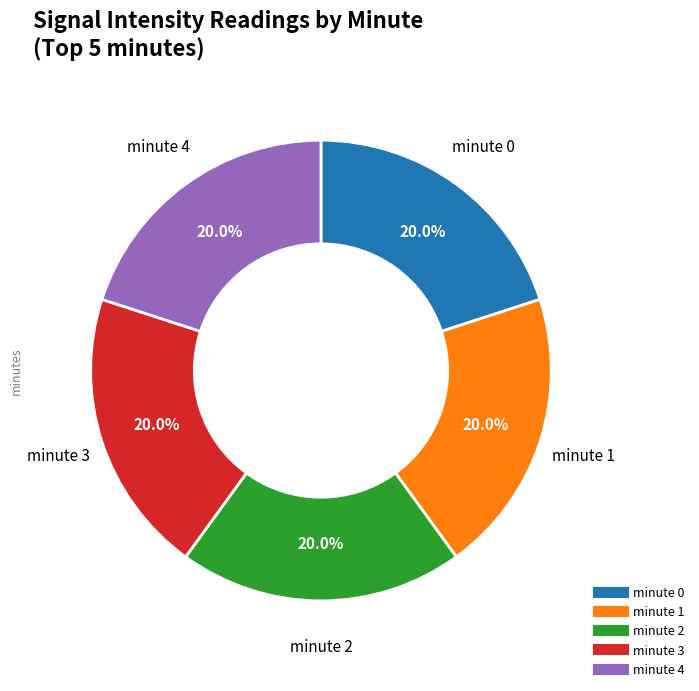

Is there any slice that represents more than half of the pie?

No